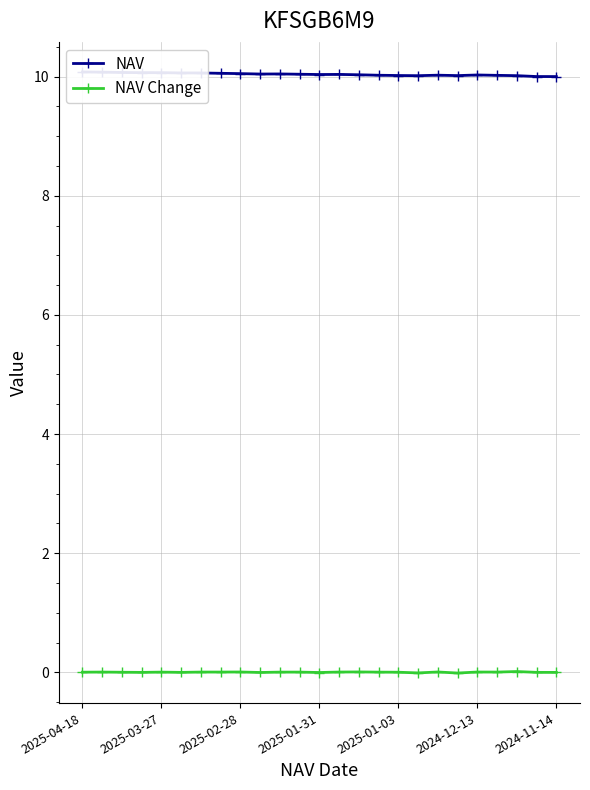

True or false: NAV Change has more than 1 points higher than both neighbors.

True